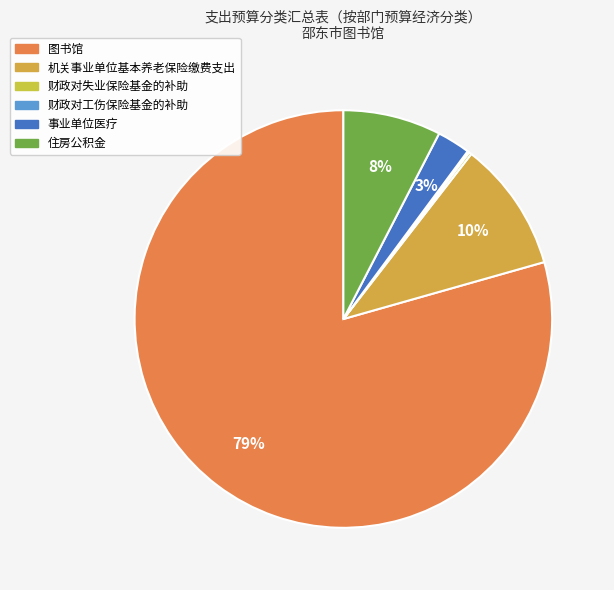

Which slice is the largest?

图书馆